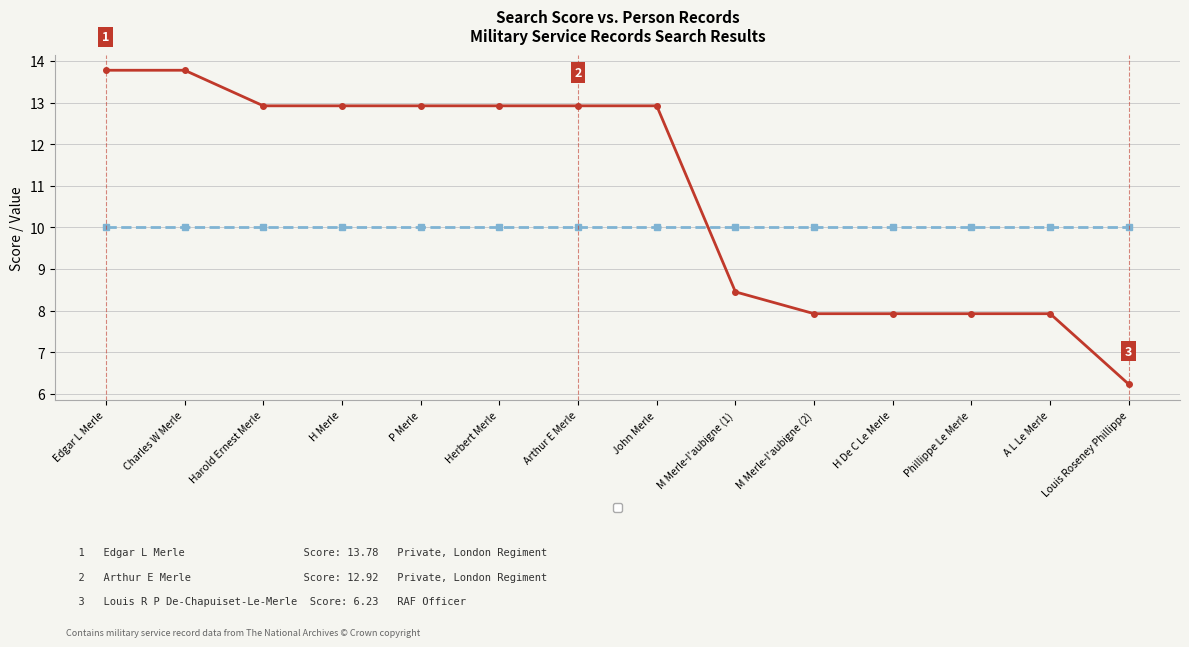

What is the smallest value displayed?

6.2